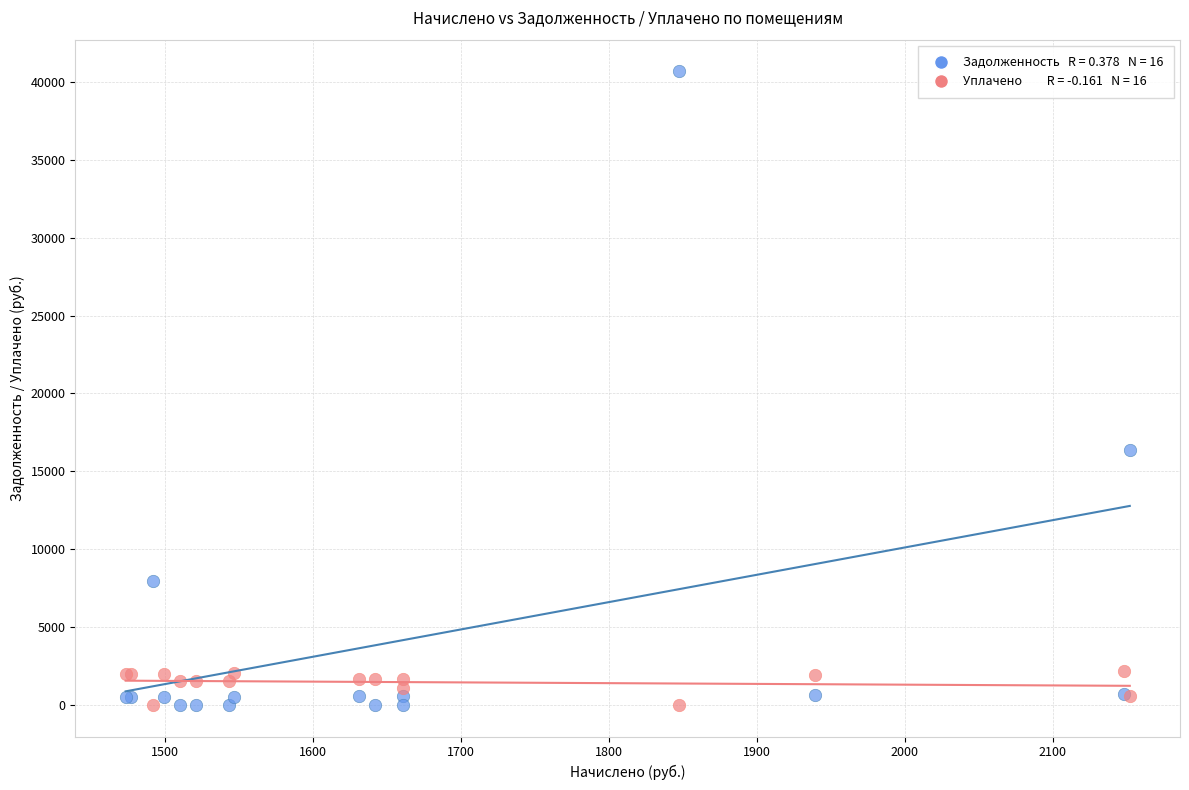

Across all series, what Y value is closest to 20339?

16387.2